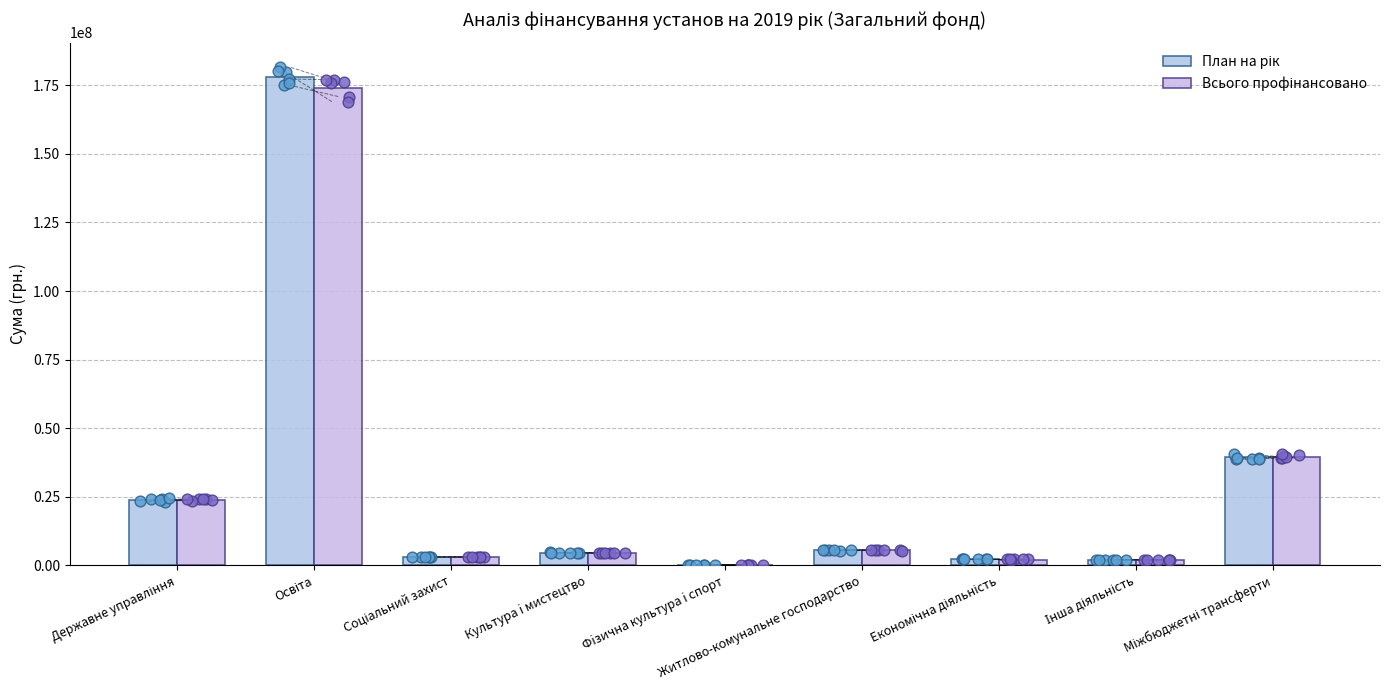

Which series has the largest total across all categories?

План на рік